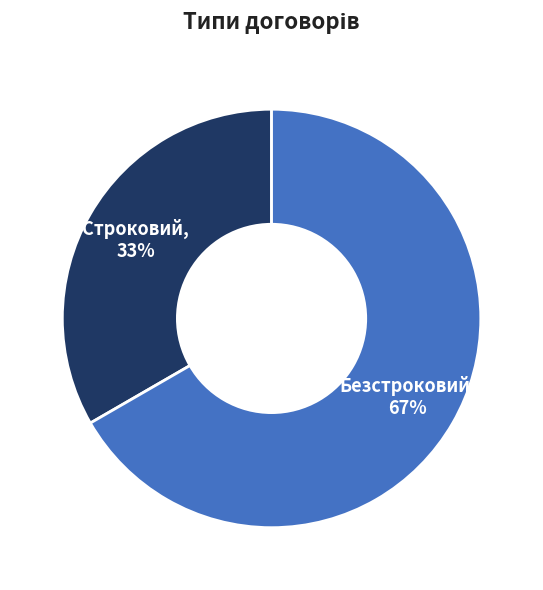

To the nearest percent, what is the average slice percentage?

50%